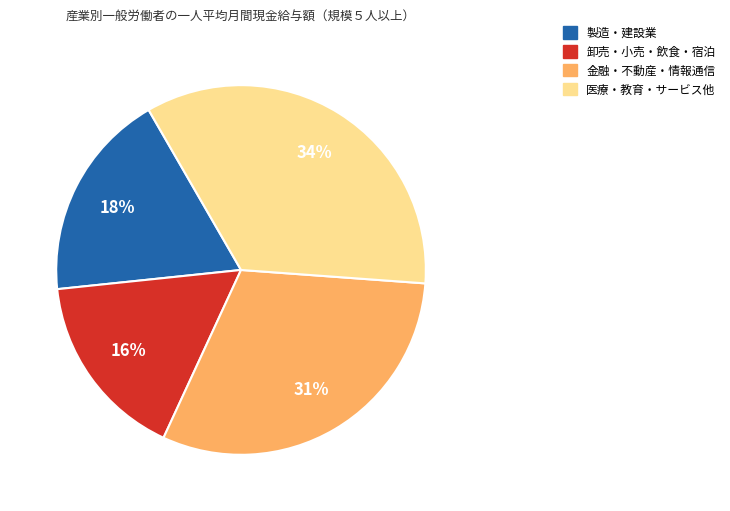

What percentage is the 製造・建設業 slice, to the nearest percent?

18%